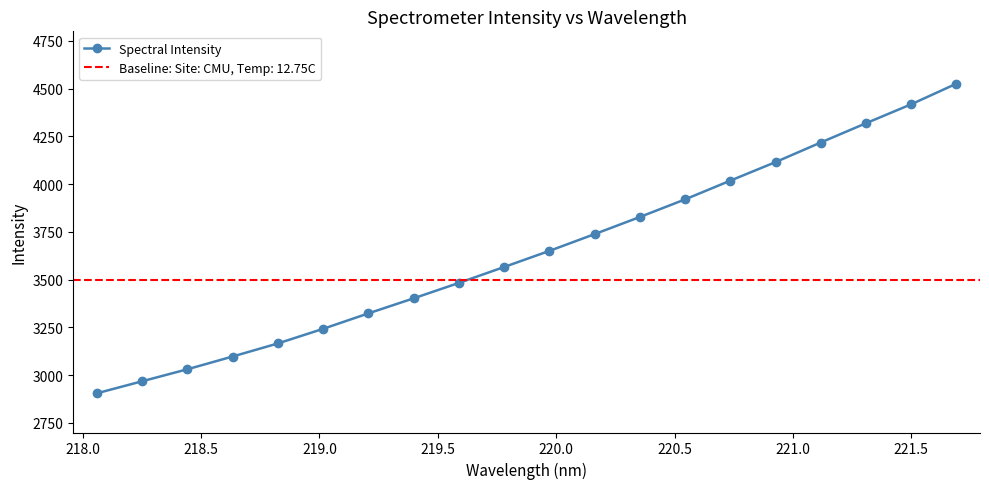

True or false: Spectral Intensity has more than 2 interior local peaks.

False